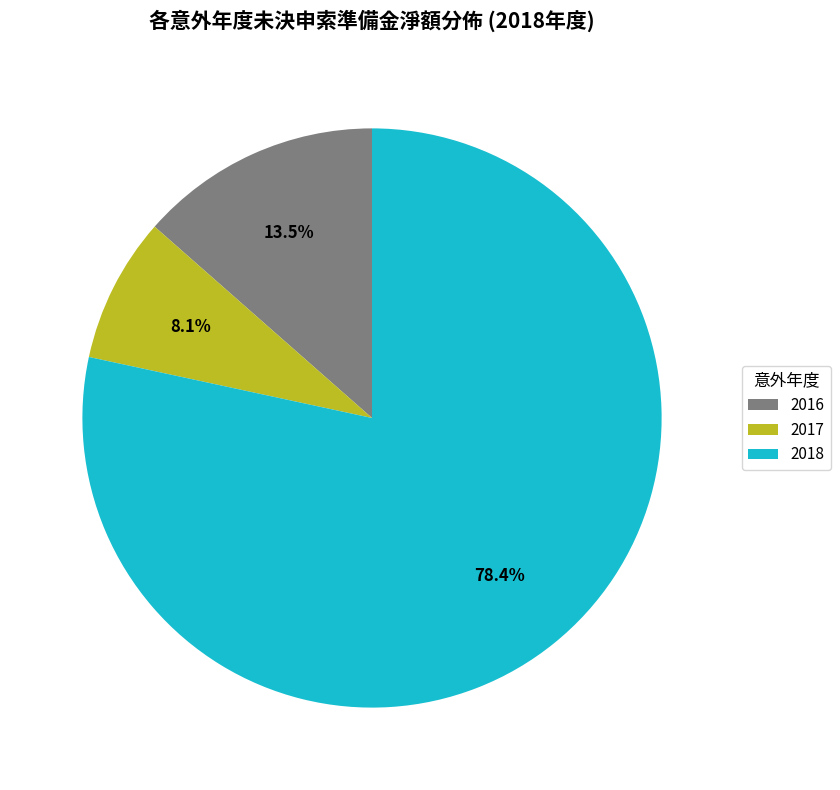

Is there a majority slice in this chart?

Yes